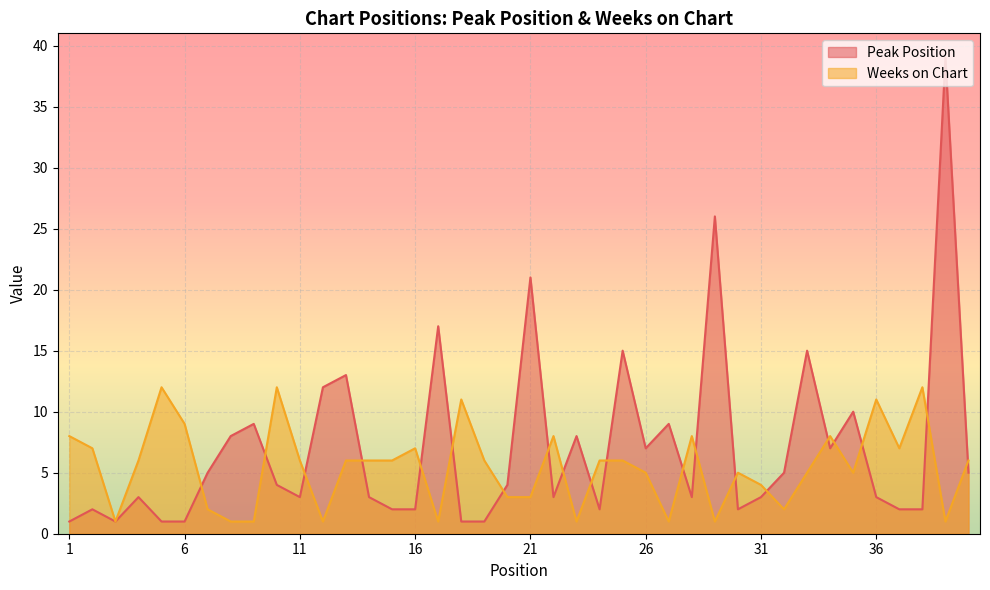

Between 5 and 21, which is larger?

21